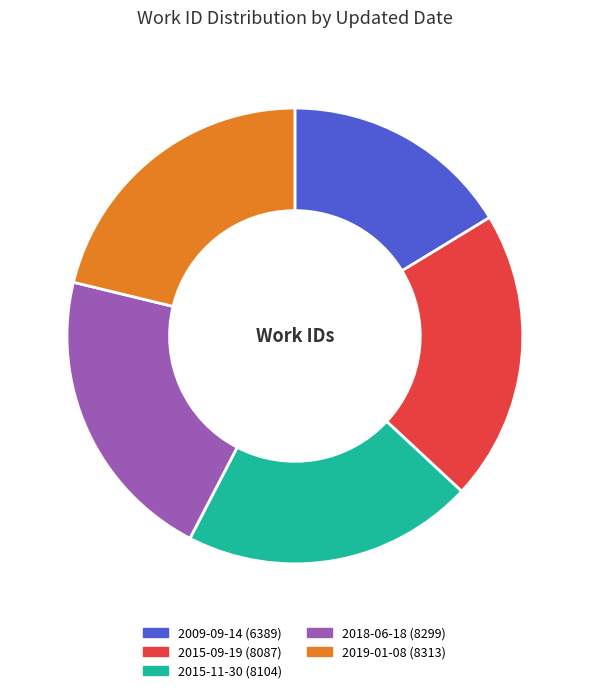

Which category has the smallest portion of the pie?

2009-09-14